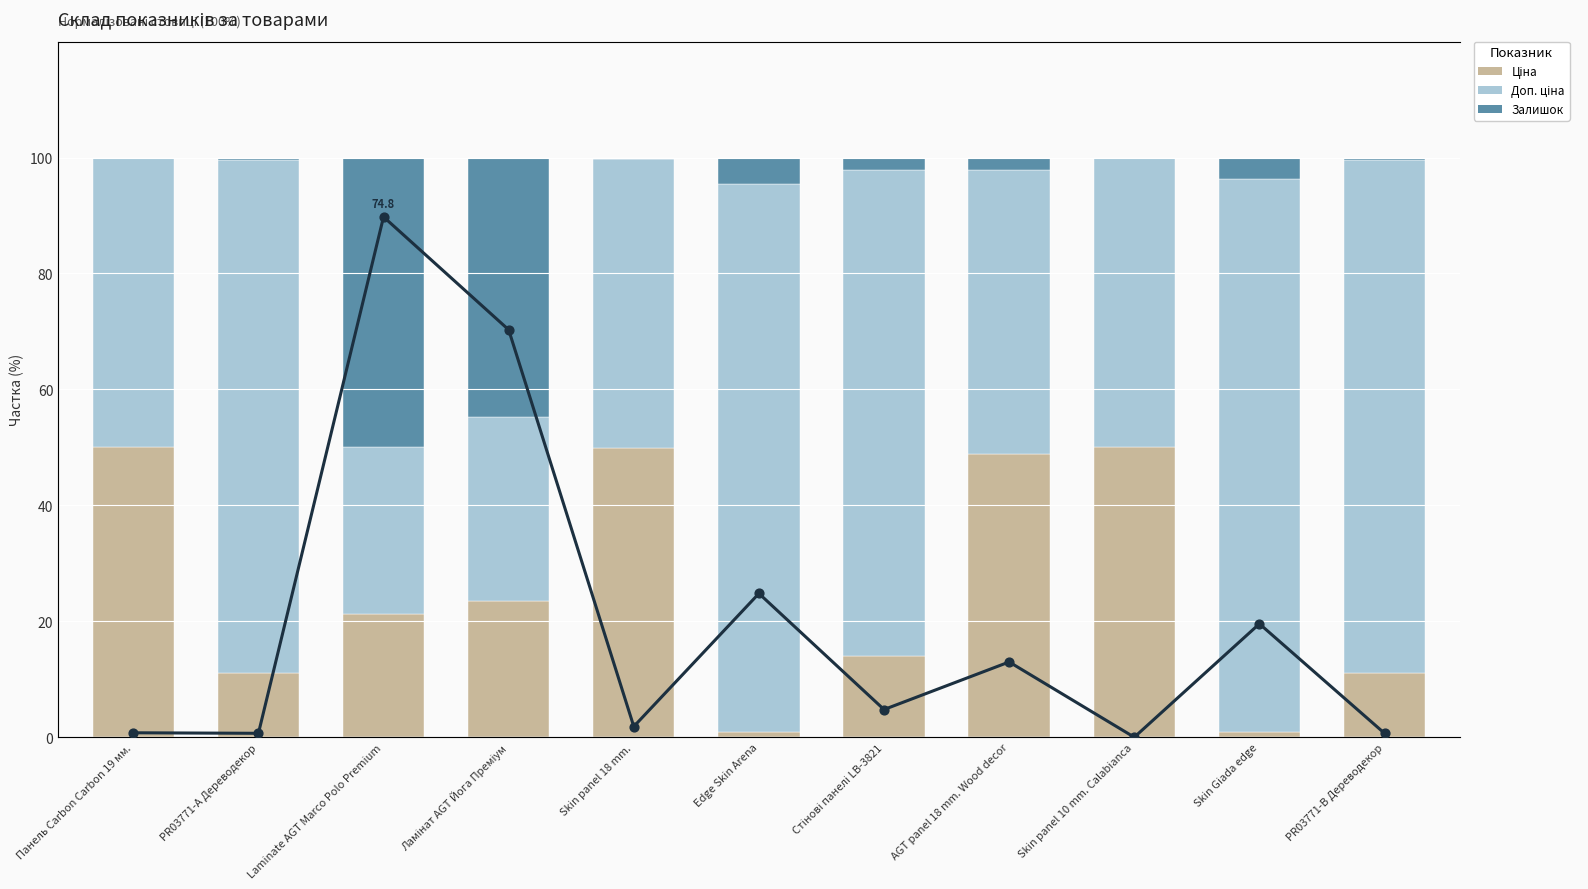

Is the value of Ціна at Ламінат AGT Йога Преміум greater than the value of Доп. ціна at PR03771-B Дереводекор?

No